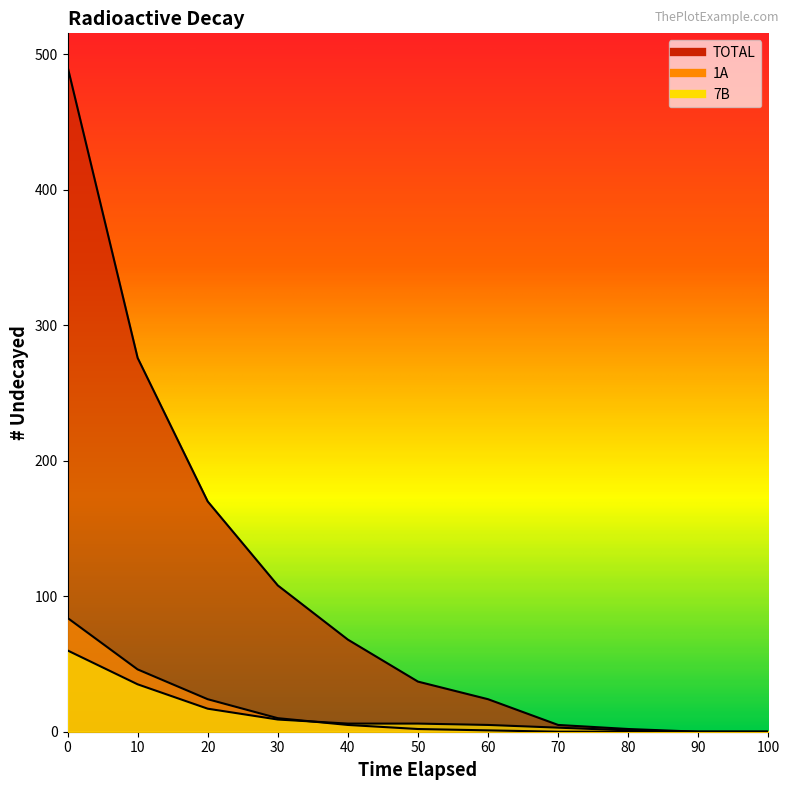

What is the difference between the maximum and second lowest values in the 7B series?

60